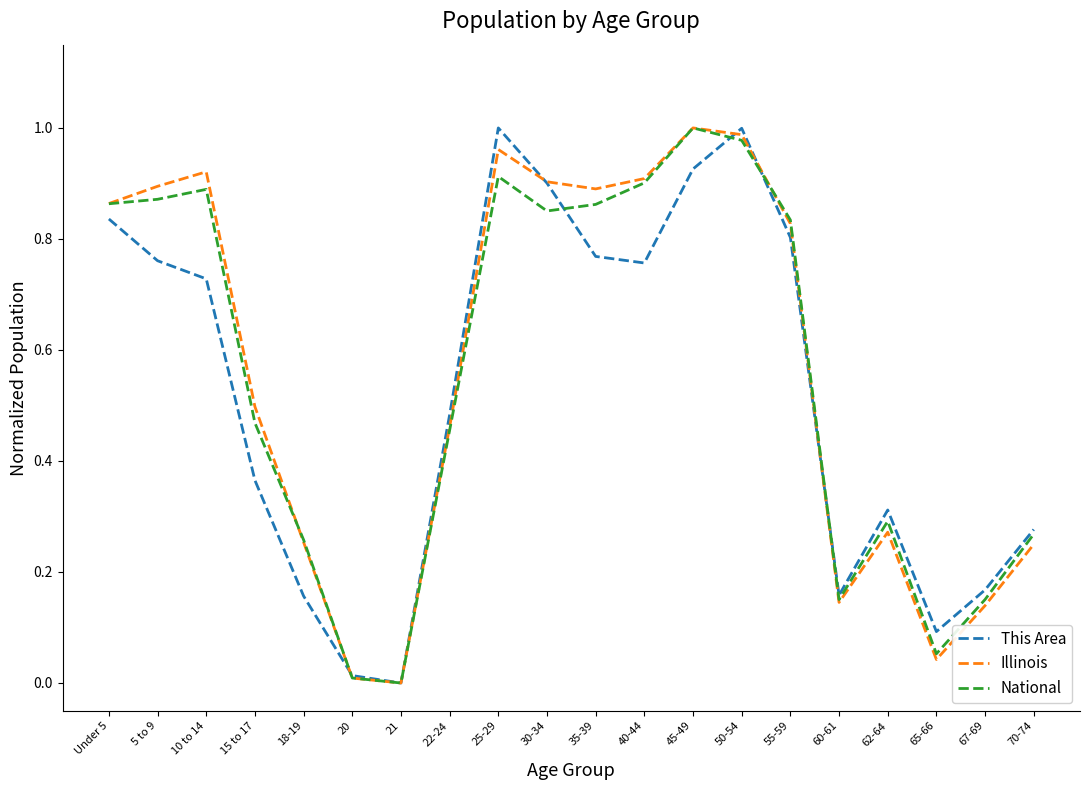

How many interior local valleys does the This Area series have?

4